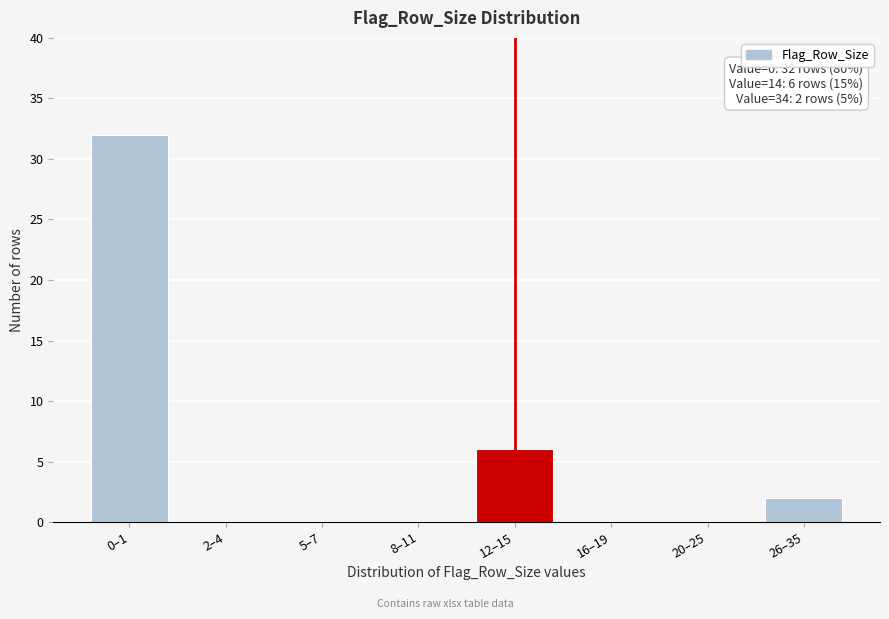

Reading left to right, what are all the values shown in this chart?

0–1=32	2–4=0	5–7=0	8–11=0	12–15=6	16–19=0	20–25=0	26–35=2